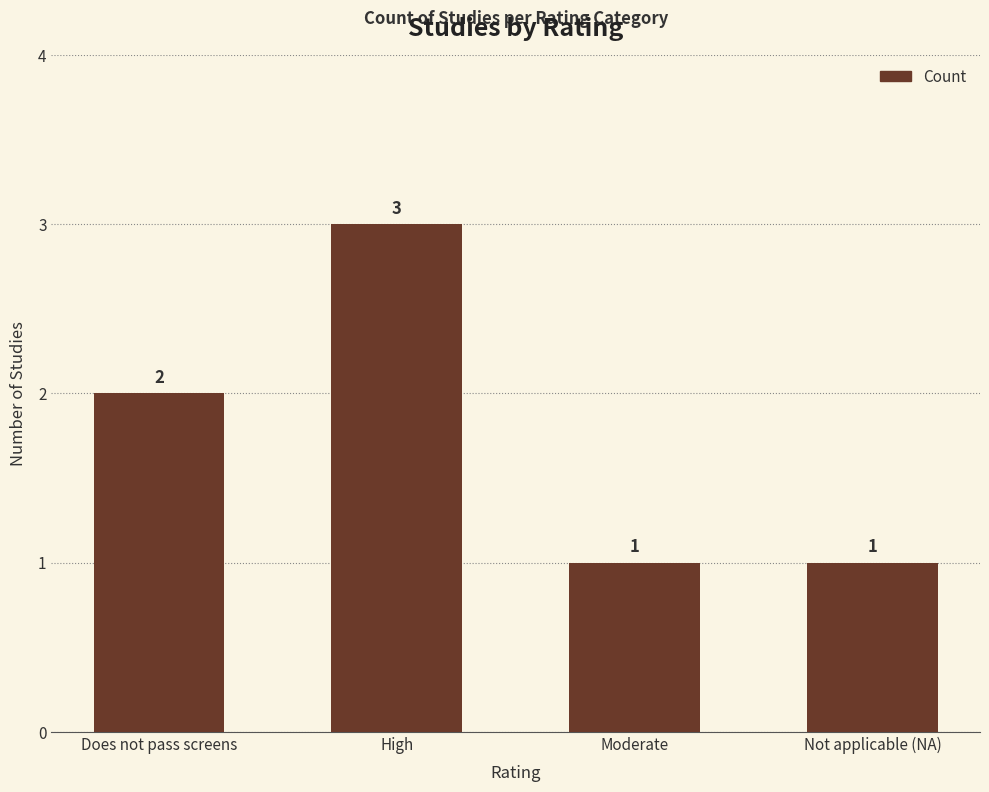

How many data points are less than 2?

2